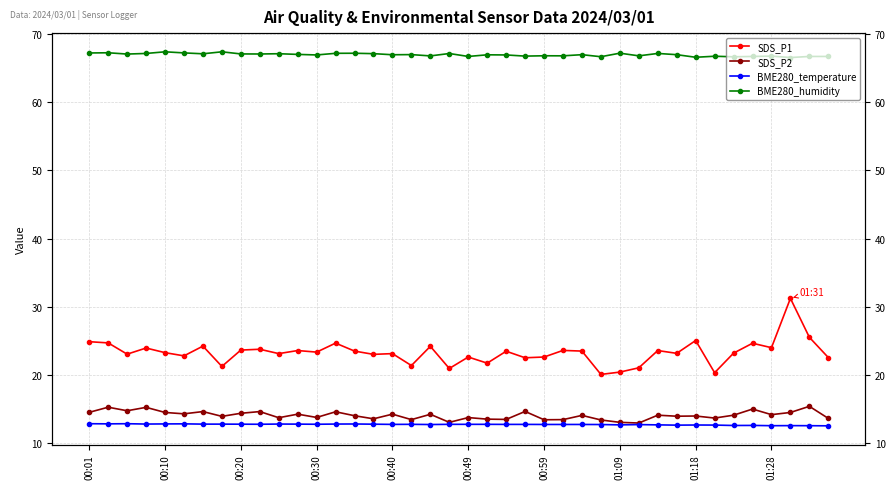

What is the spread (max minus min) of values at 26?

54.2